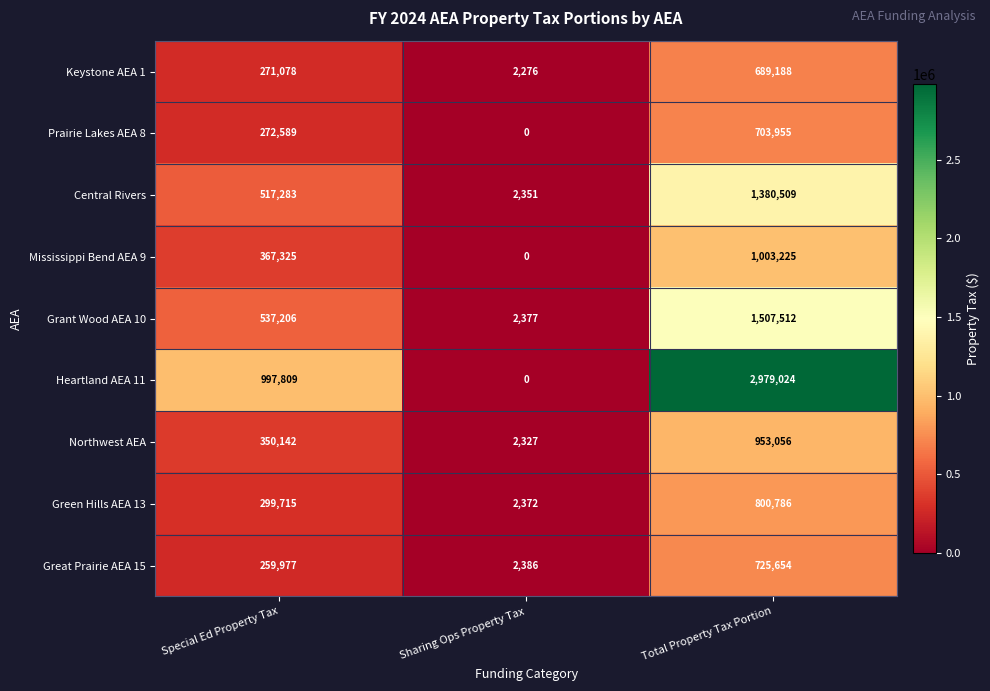

How many data points does each series have?

3